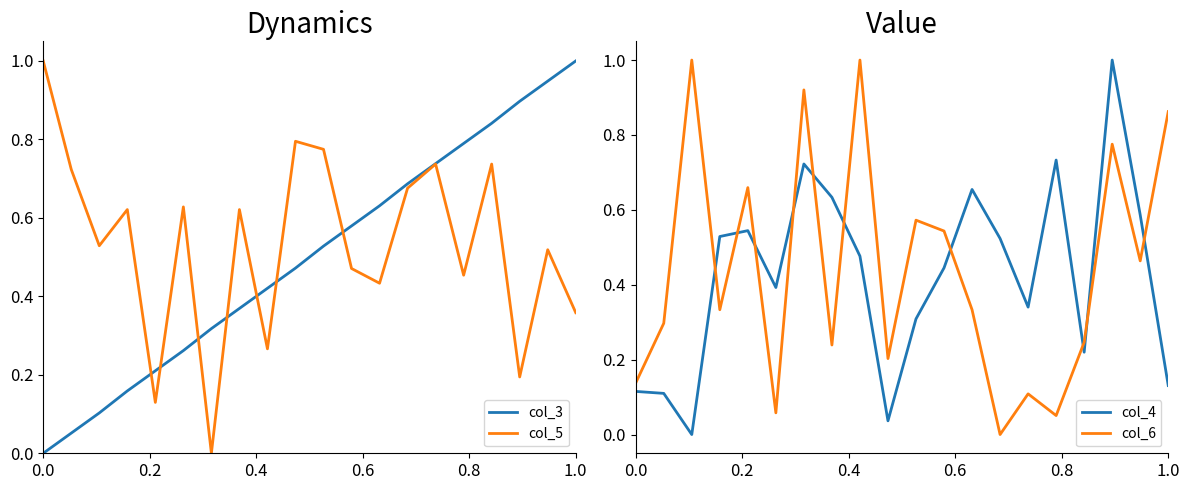

How many intersections are there between col_4 and col_6?

10